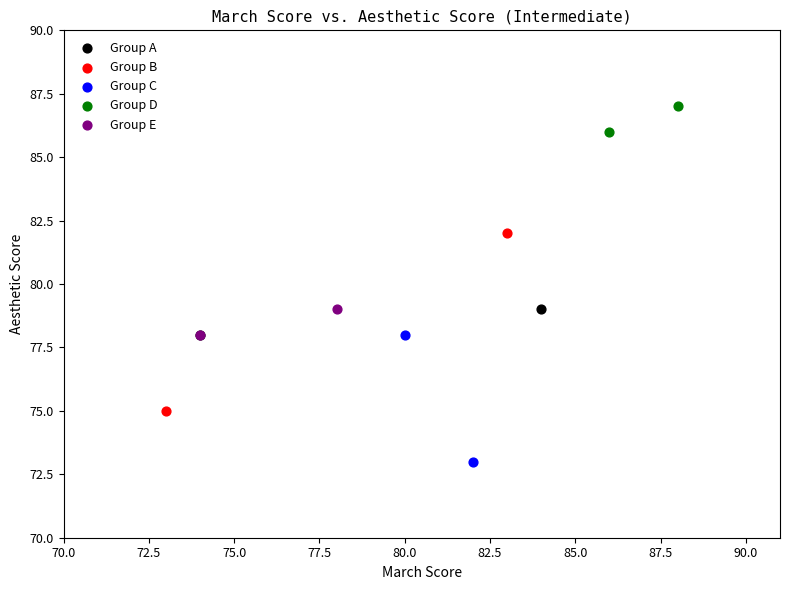

Which series contains the lowest Y value?

Group C